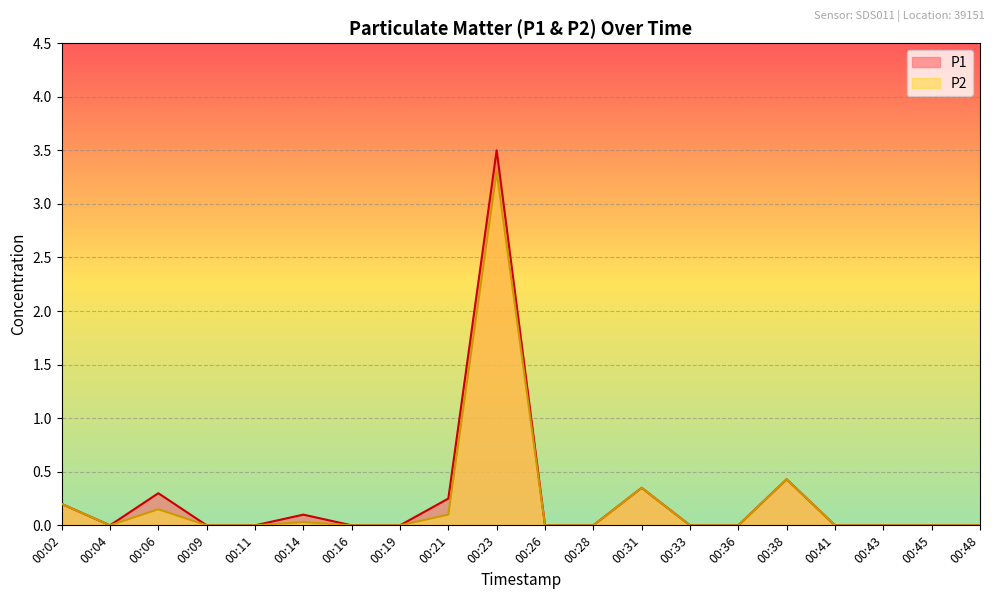

What is the difference between the maximum and second lowest values in the P1 series?

3.5